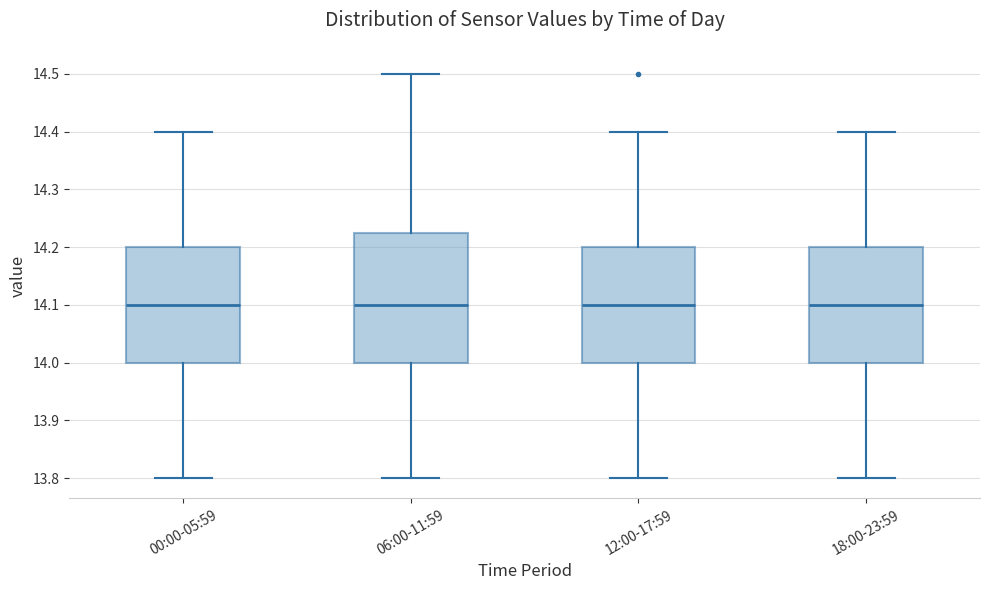

Reading left to right, read every box against the y-axis: the position of its median line, the range the box covers, and the ends of its whiskers. The values are not printed on the chart, so give them approximately, as read against the axis.

00:00-05:59: median 14.10, box 14.00 to 14.20, whiskers 13.80 to 14.40
06:00-11:59: median 14.10, box 14.00 to 14.23, whiskers 13.80 to 14.50
12:00-17:59: median 14.10, box 14.00 to 14.20, whiskers 13.80 to 14.40
18:00-23:59: median 14.10, box 14.00 to 14.20, whiskers 13.80 to 14.40